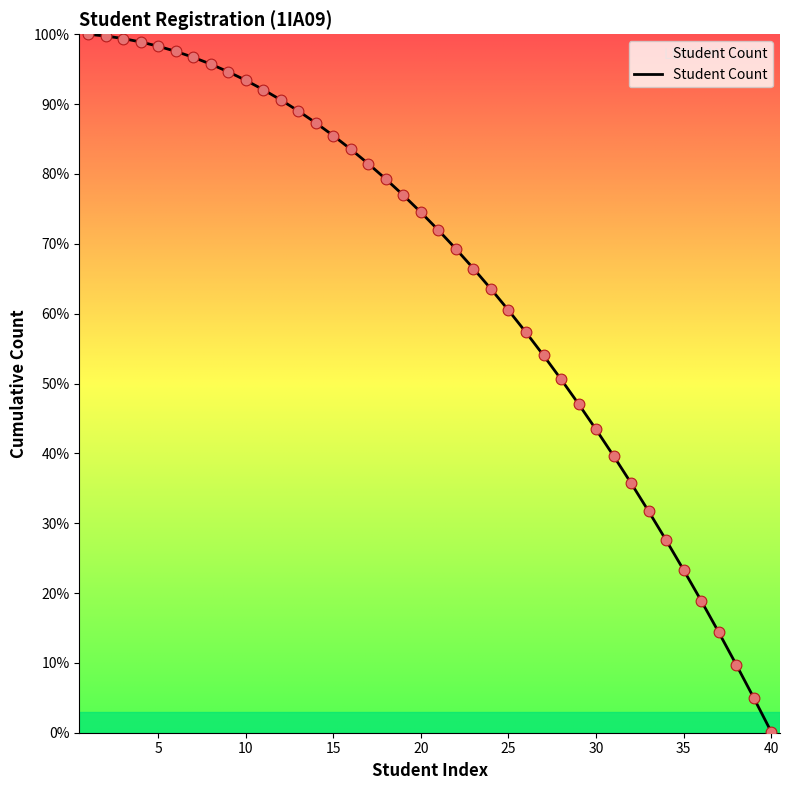

What is the maximum value shown in the chart?

100.0